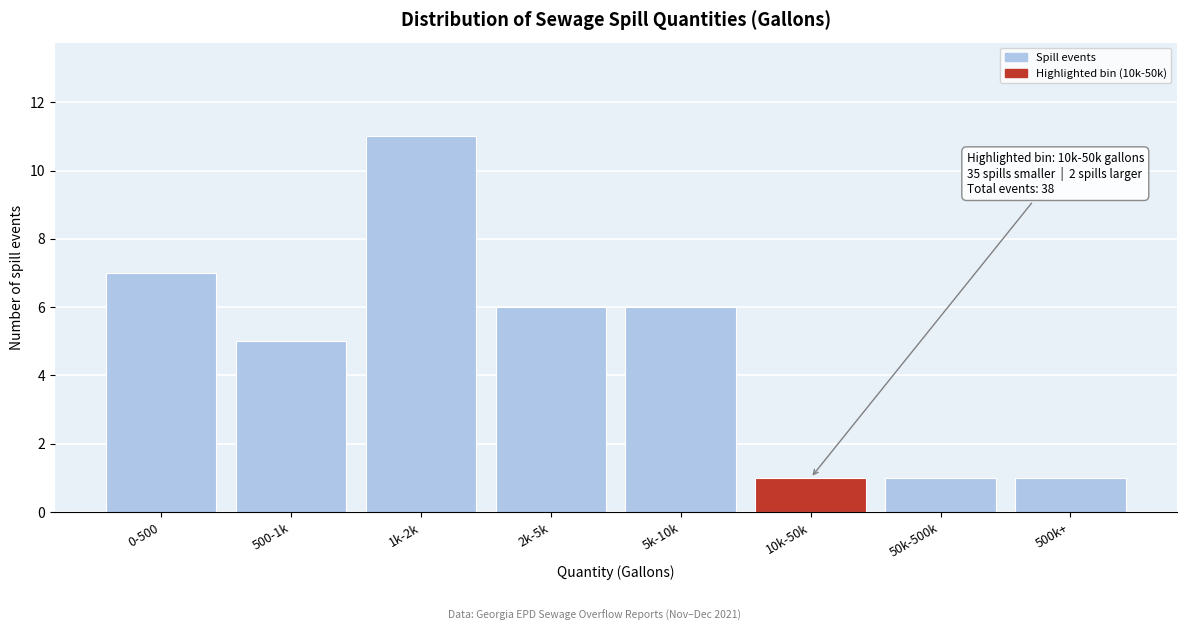

Reading right to left, list all the values displayed in this chart.

500k+=1	50k-500k=1	10k-50k=1	5k-10k=6	2k-5k=6	1k-2k=11	500-1k=5	0-500=7